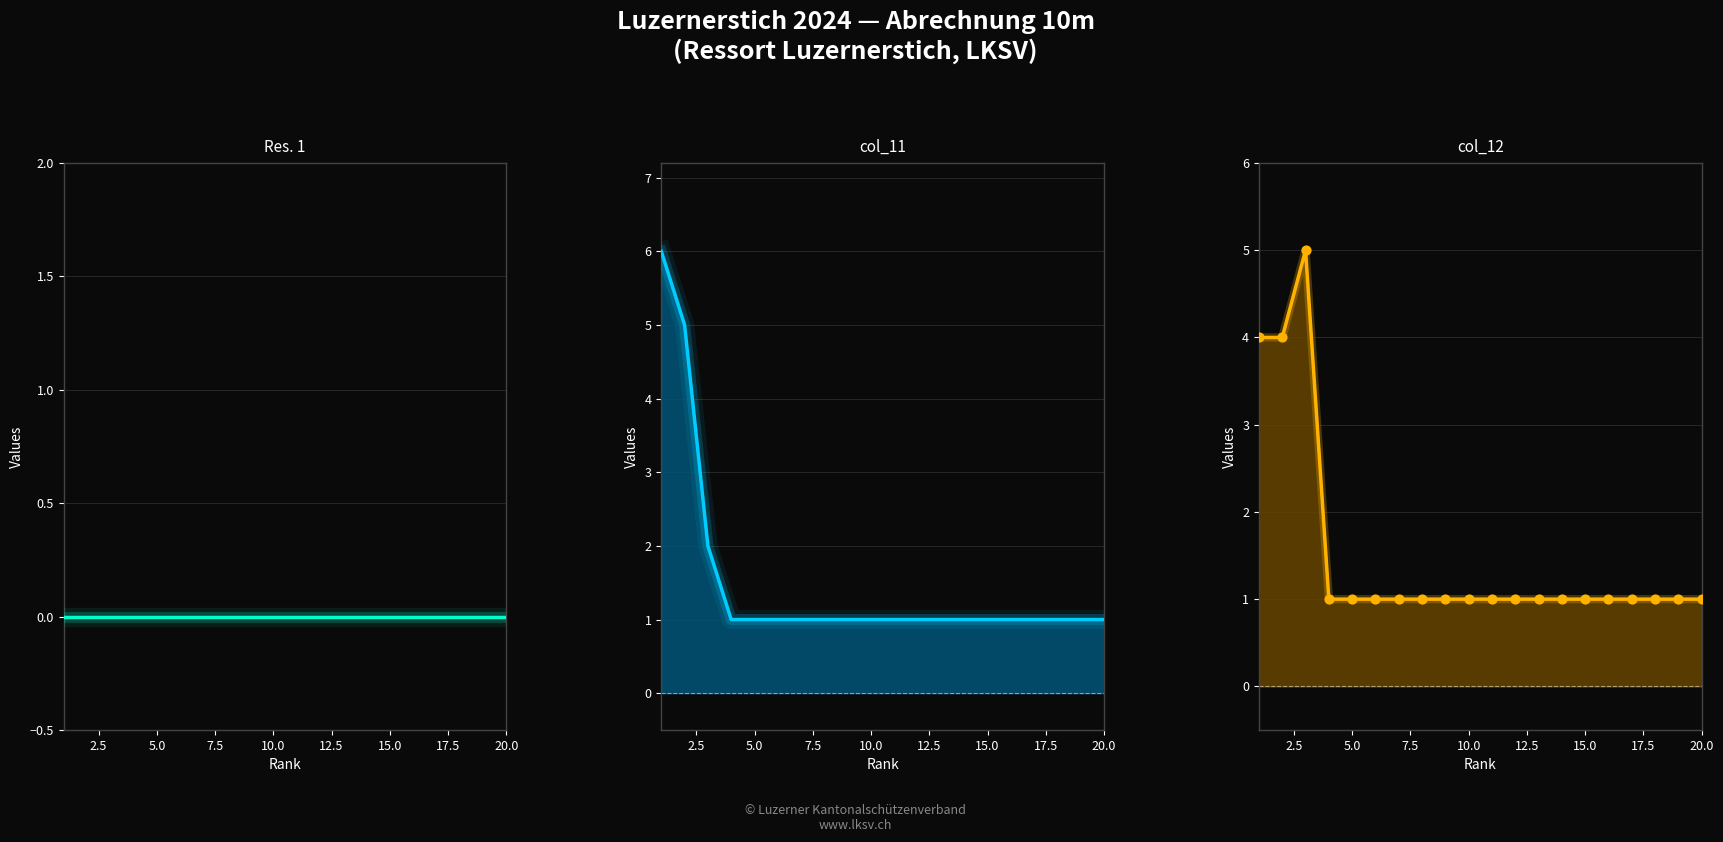

Which series has the widest spread of Y values?

col_11 line